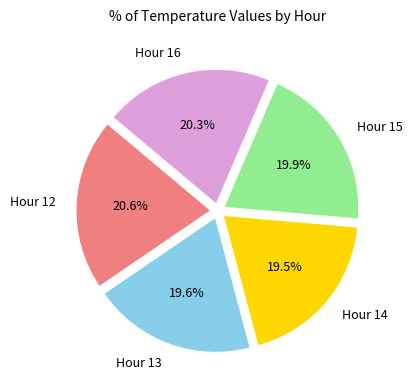

Is there any slice that represents more than half of the pie?

No